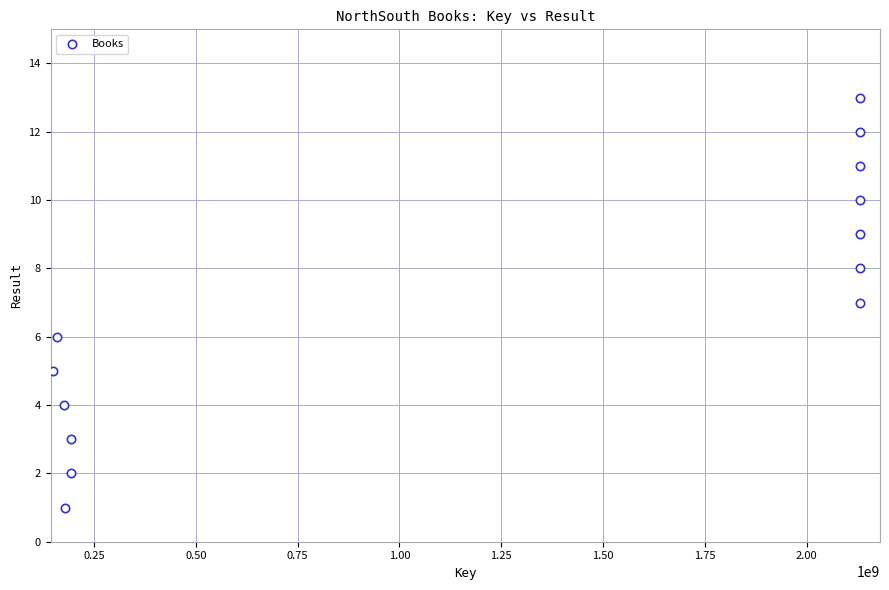

What is the range of X values (max minus min)?

1982120433